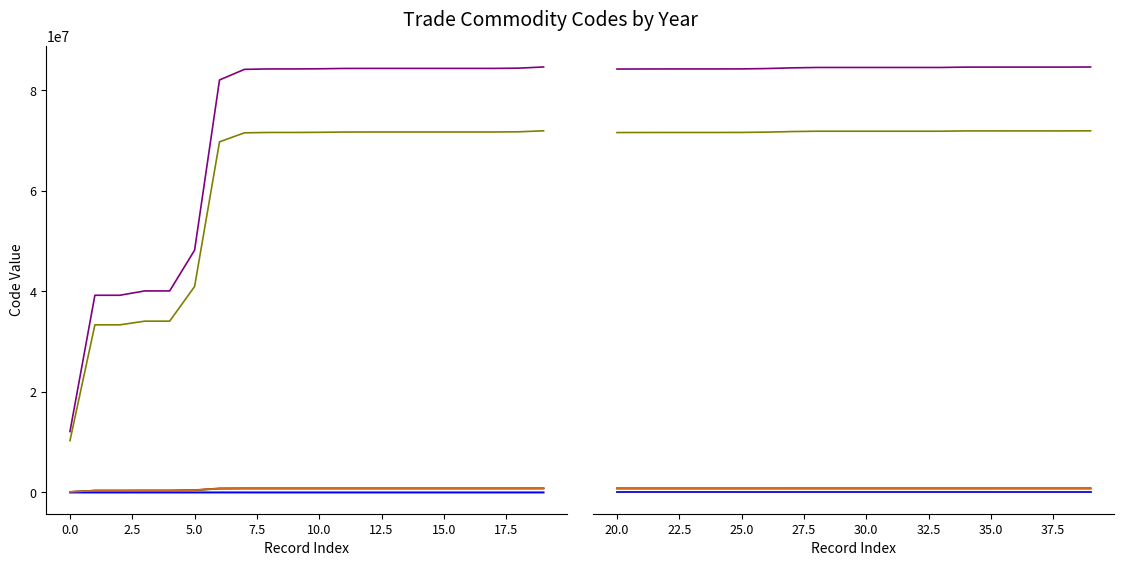

What is the value of the Hs6Code point at the 12th from the left?

843810